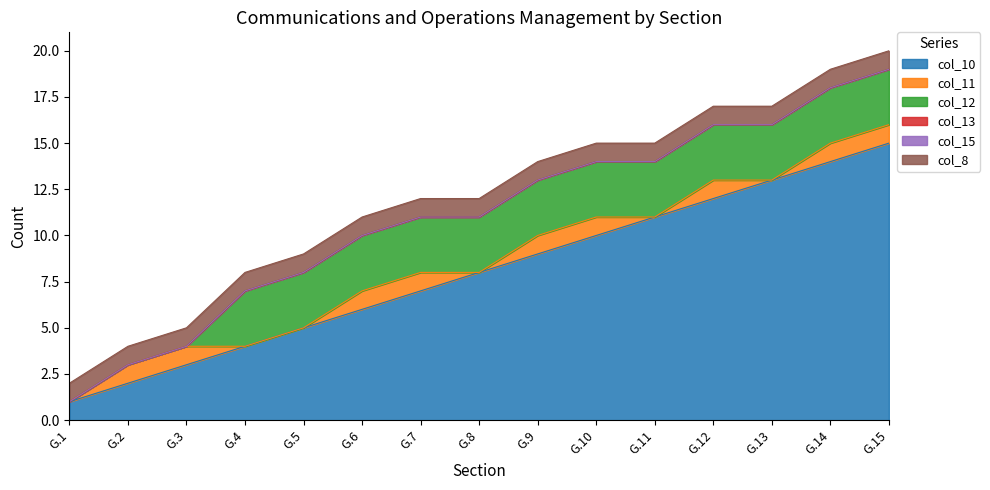

At which label does col_10 reach its peak?

G.15